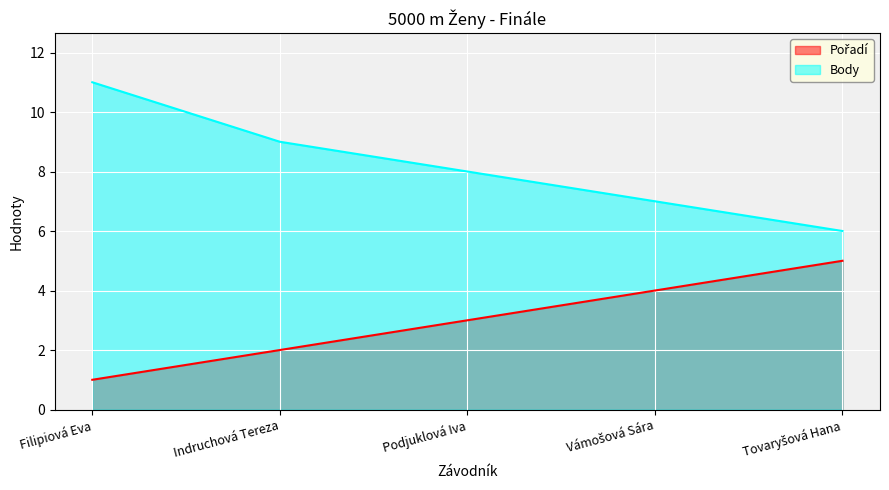

What is the difference between the maximum and second lowest values in the Pořadí series?

3